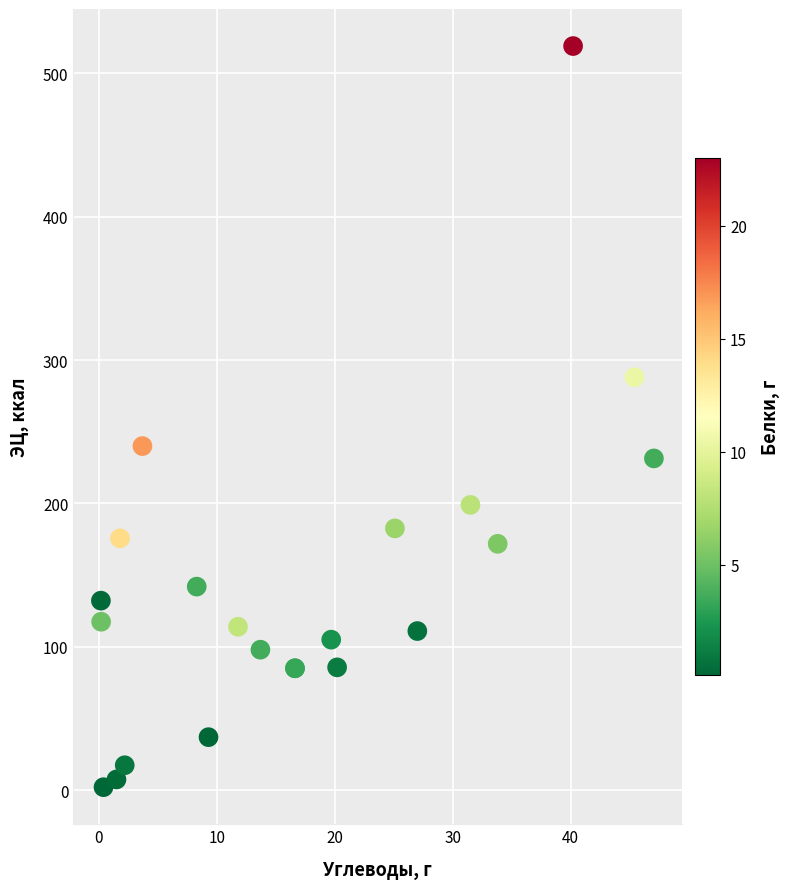

What Y value in the scatter plot is closest to 260?

240.0